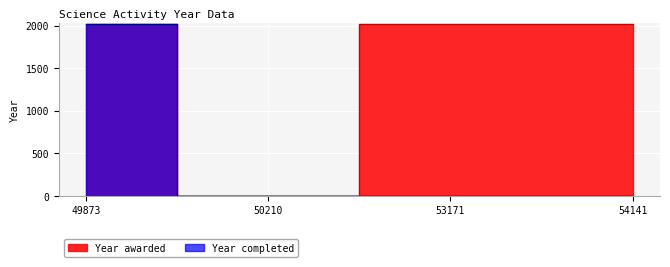

Reading left to right, what are all the values shown in this chart?

Year awarded: 49873=2020	50210=0	53171=2022	54141=2022
Year completed: 49873=2022	50210=0	53171=0	54141=0